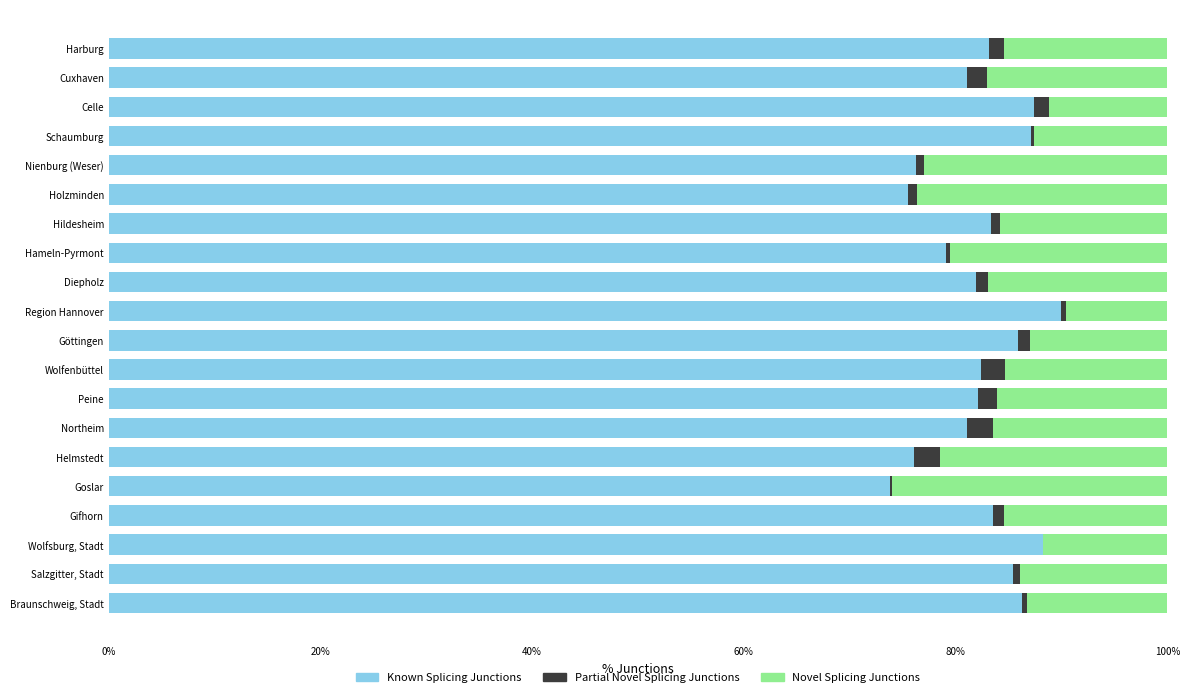

The value of Known Splicing Junctions at Wolfsburg, Stadt is 54.3. True or false?

False